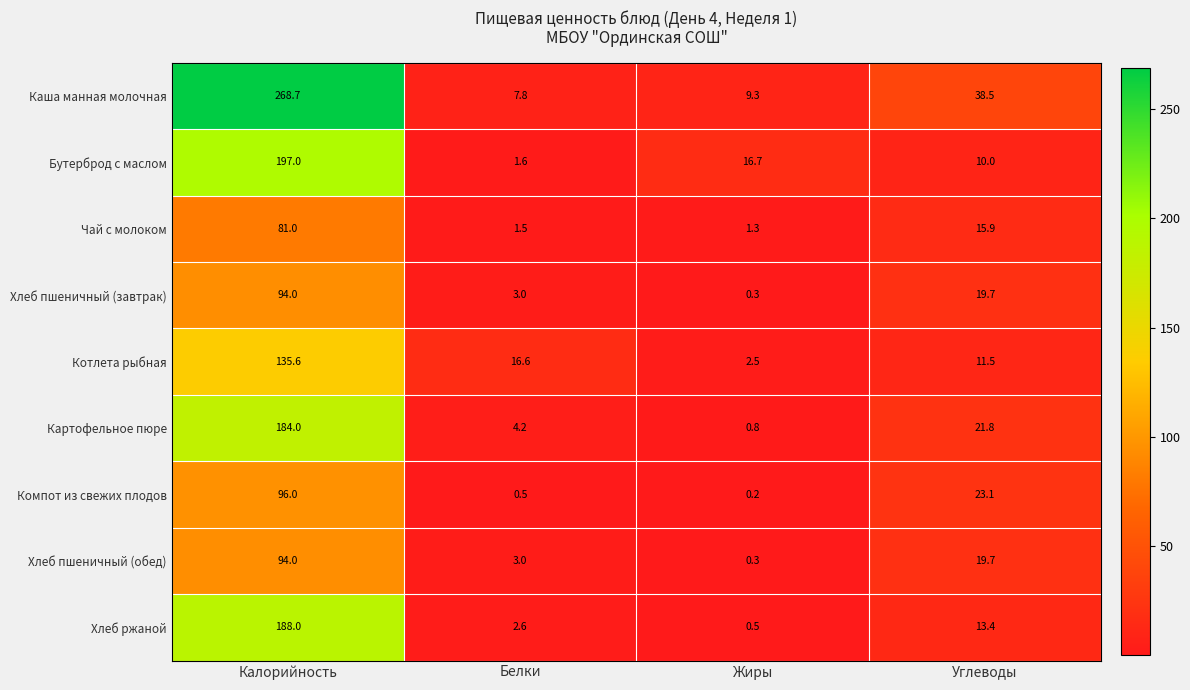

List the labels in order of Чай с молоком value, smallest first.

Жиры, Белки, Углеводы, Калорийность